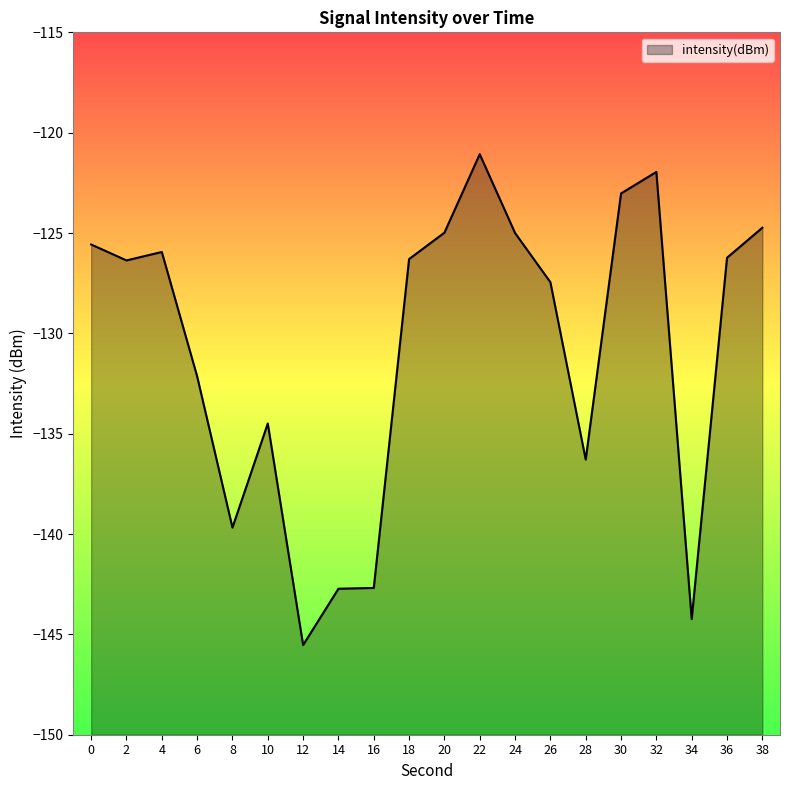

List the labels in order of value, smallest first.

12, 34, 14, 16, 8, 28, 10, 6, 26, 2, 18, 36, 4, 0, 24, 20, 38, 30, 32, 22